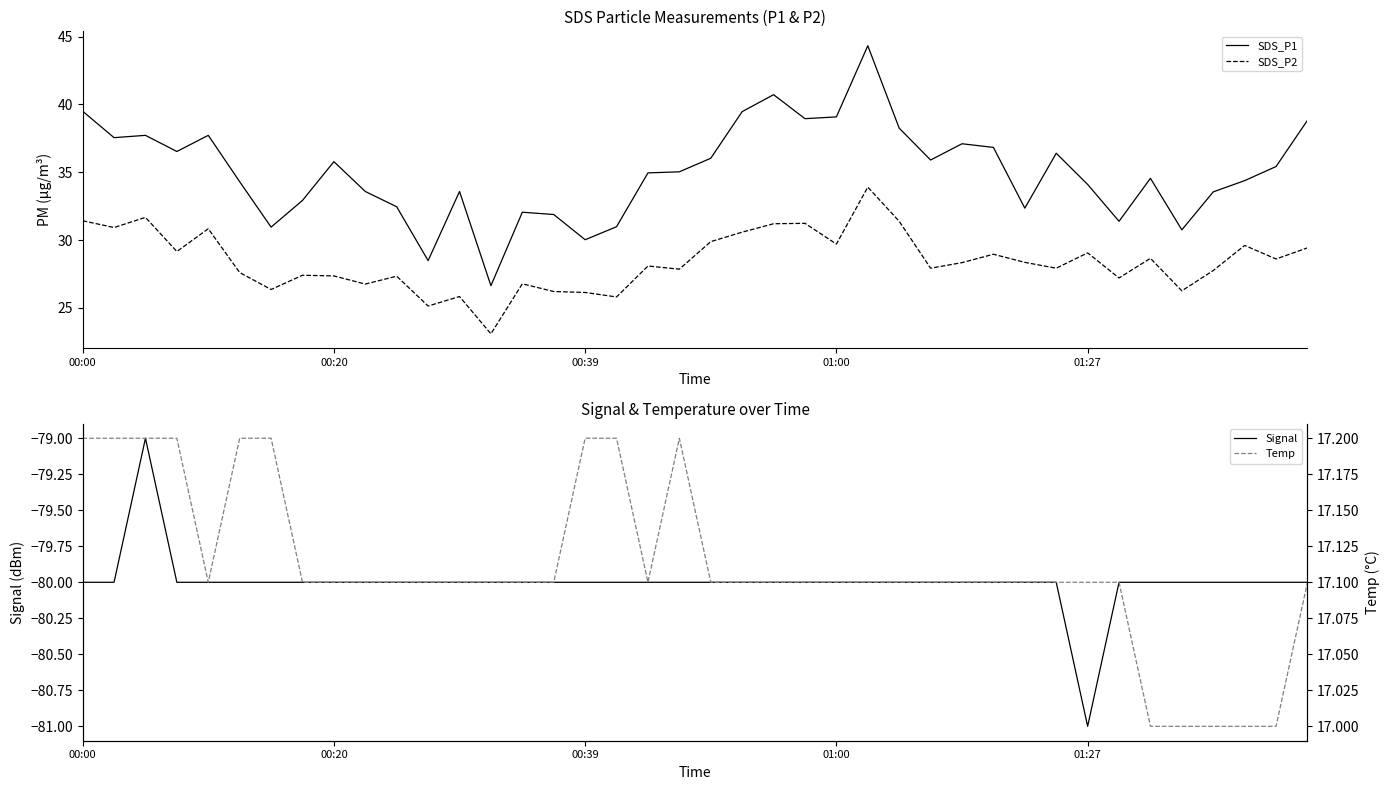

Between 12 and 25, which series saw the biggest shift?

SDS_P1